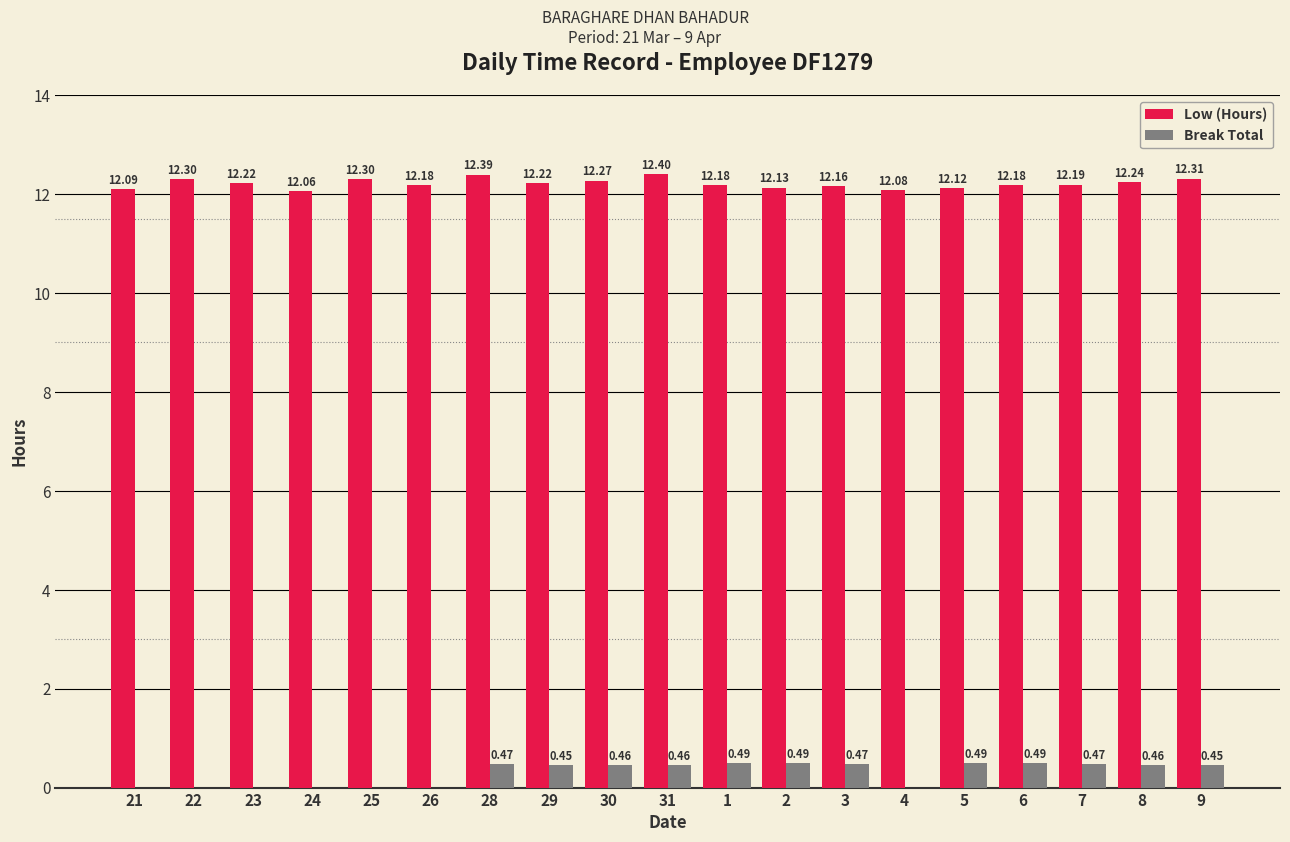

What is the sum of all Low (Hours) values?

232.0